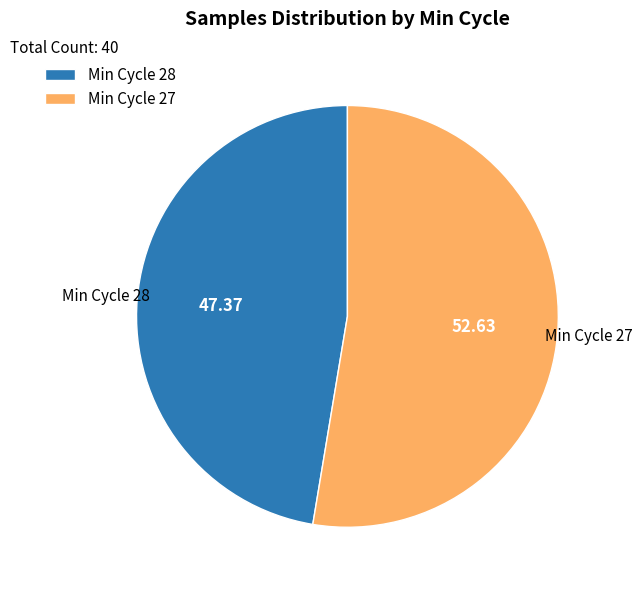

Is there a majority slice in this chart?

Yes